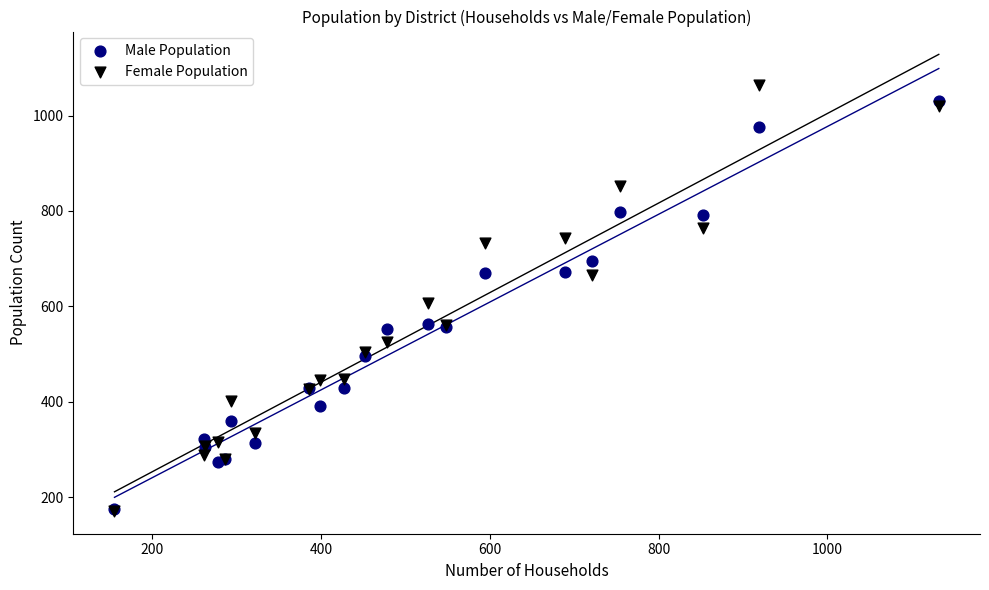

In the Female Population series, what Y value is closest to 618?

606